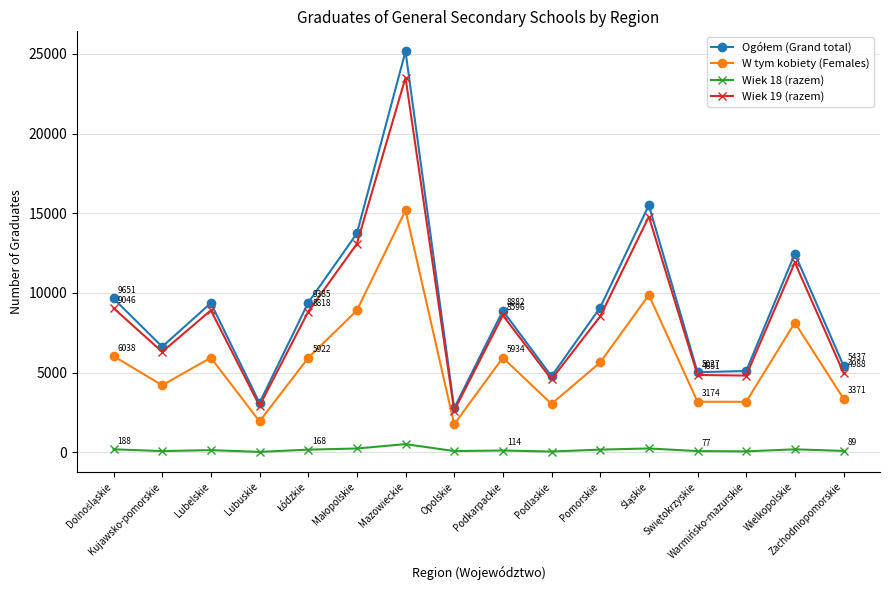

What is the difference between the highest and lowest values at Kujawsko-pomorskie?

6546